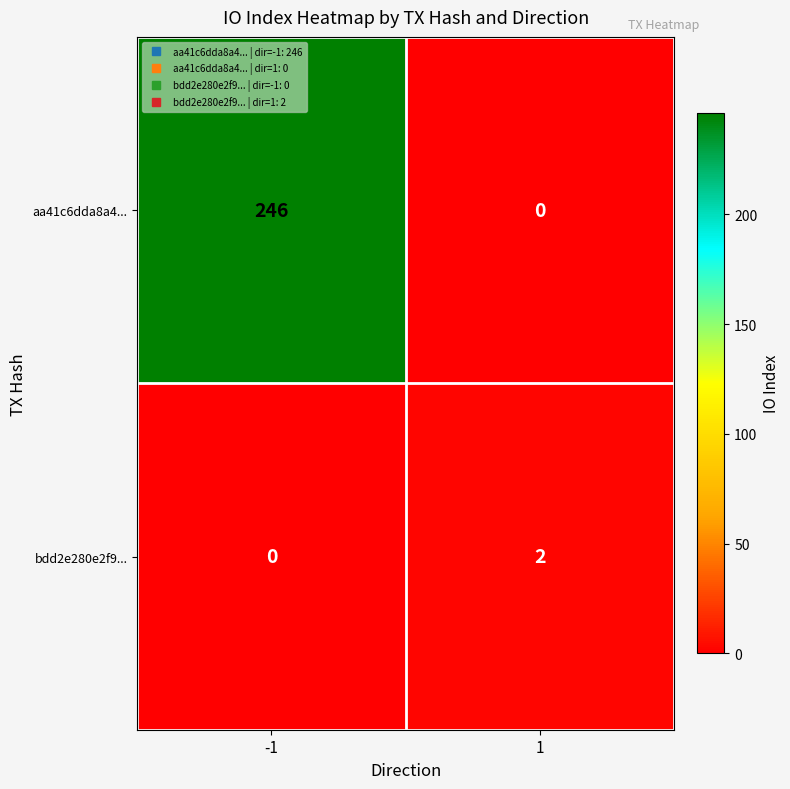

Which series has the largest total across all categories?

aa41c6dda8a4...